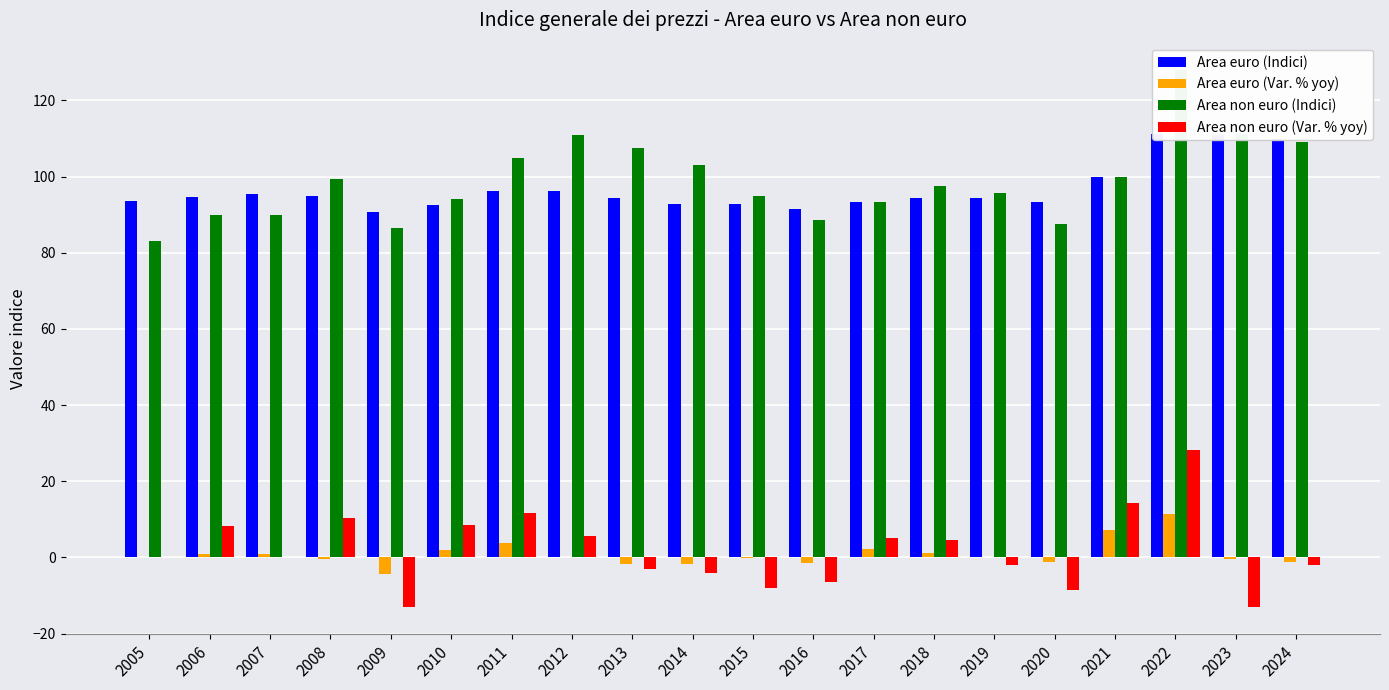

Reading right to left, list all the values displayed in this chart.

Area euro (Indici): 2024=109.8	2023=111.0	2022=111.3	2021=100.0	2020=93.3	2019=94.5	2018=94.3	2017=93.3	2016=91.4	2015=92.7	2014=92.9	2013=94.5	2012=96.1	2011=96.1	2010=92.6	2009=90.8	2008=94.9	2007=95.4	2006=94.6	2005=93.7
Area euro (Var. % yoy): 2024=-1.1	2023=-0.3	2022=11.3	2021=7.2	2020=-1.3	2019=0.2	2018=1.1	2017=2.1	2016=-1.4	2015=-0.2	2014=-1.7	2013=-1.7	2012=0.0	2011=3.8	2010=2.0	2009=-4.3	2008=-0.5	2007=0.8	2006=1.0	2005=0.0
Area non euro (Indici): 2024=109.0	2023=111.3	2022=128.1	2021=100.0	2020=87.5	2019=95.7	2018=97.6	2017=93.2	2016=88.7	2015=94.8	2014=103.1	2013=107.4	2012=110.8	2011=105.0	2010=94.0	2009=86.6	2008=99.4	2007=90.0	2006=89.9	2005=83.0
Area non euro (Var. % yoy): 2024=-2.1	2023=-13.1	2022=28.1	2021=14.3	2020=-8.6	2019=-1.9	2018=4.7	2017=5.1	2016=-6.4	2015=-8.1	2014=-4.0	2013=-3.1	2012=5.5	2011=11.7	2010=8.5	2009=-12.9	2008=10.4	2007=0.1	2006=8.3	2005=0.0